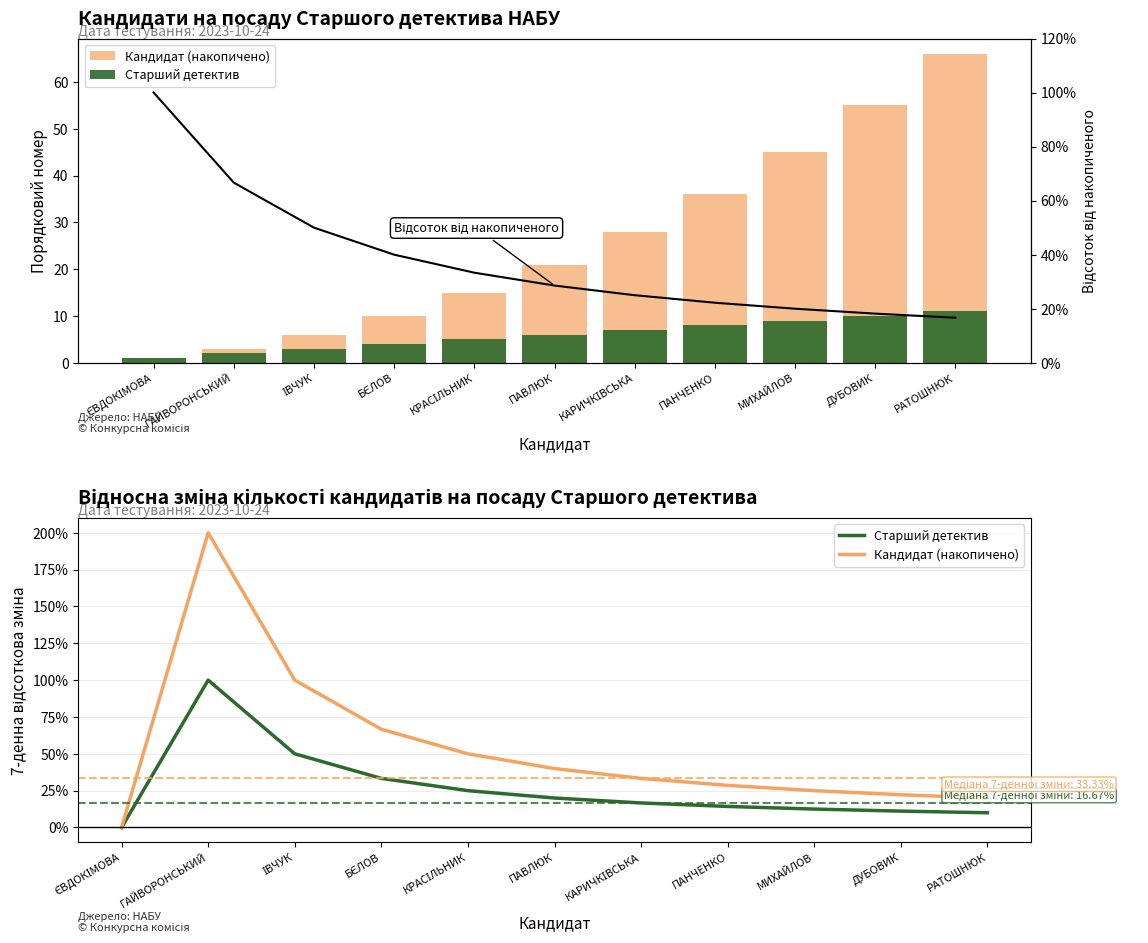

Reading left to right, transcribe all the data shown in this chart.

Кандидат (накопичено): 0.0	200.0	100.0	66.7	50.0	40.0	33.3	28.6	25.0	22.2	20.0
Старший детектив: 0.0	100.0	50.0	33.3	25.0	20.0	16.7	14.3	12.5	11.1	10.0
Відсоток від накопиченого: 100.0	66.7	50.0	40.0	33.3	28.6	25.0	22.2	20.0	18.2	16.7